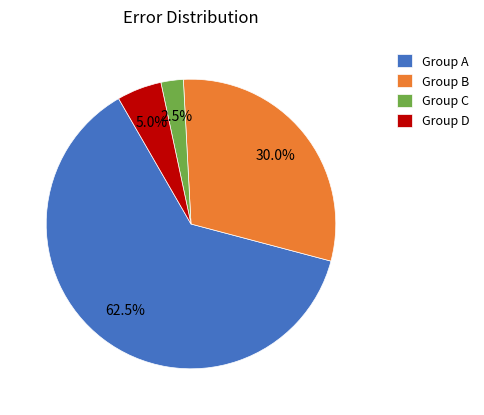

Does any single category account for the majority?

Yes